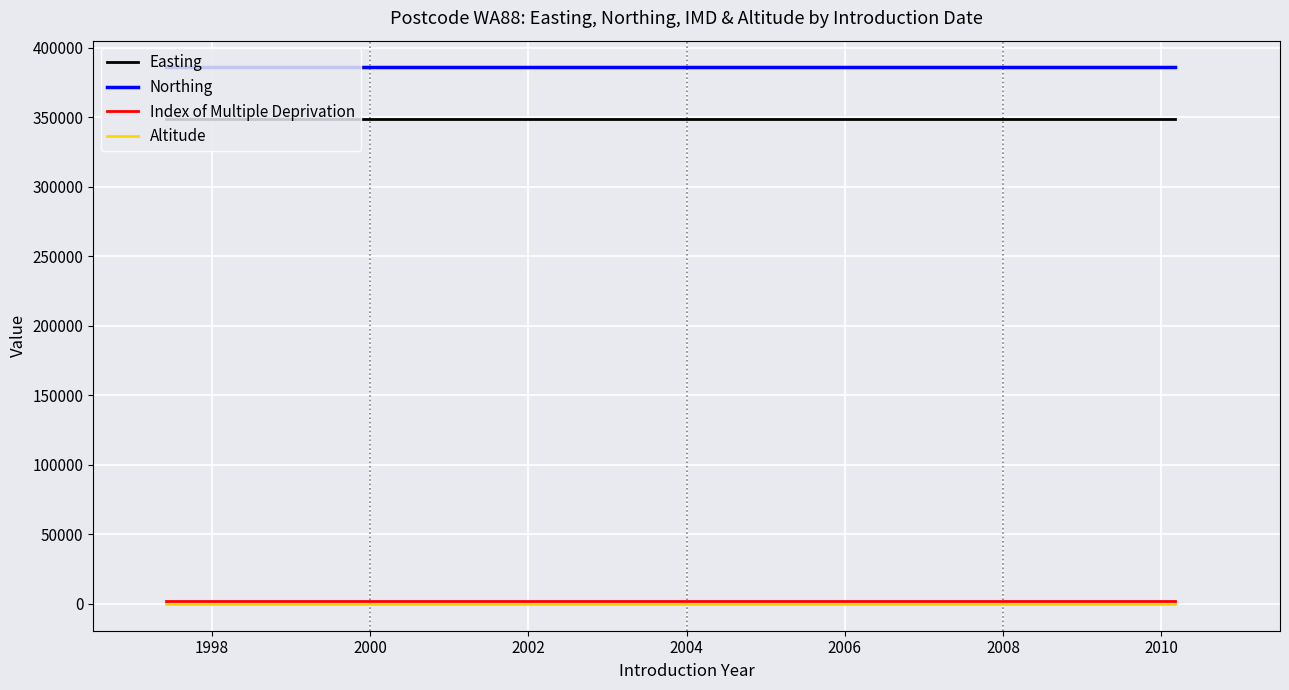

What is the maximum value shown in the chart?

385954